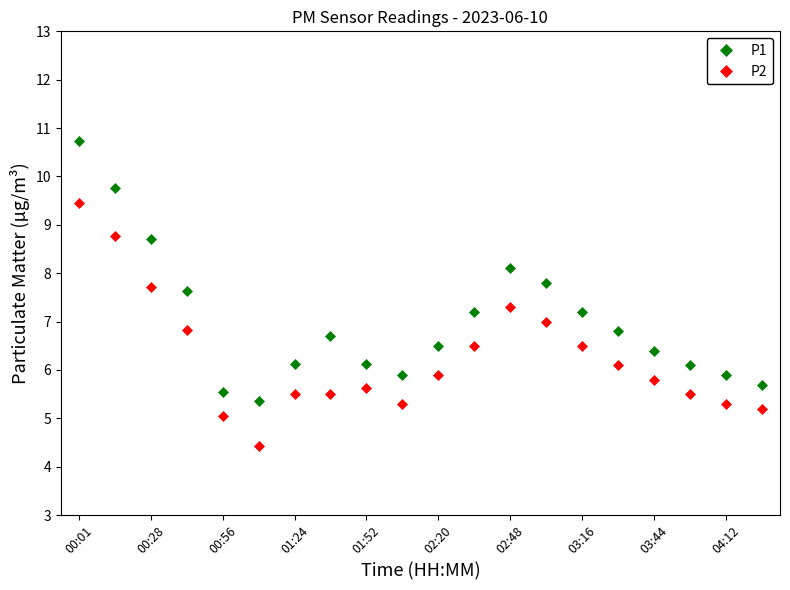

What is the average value of the P2 series?

6.3